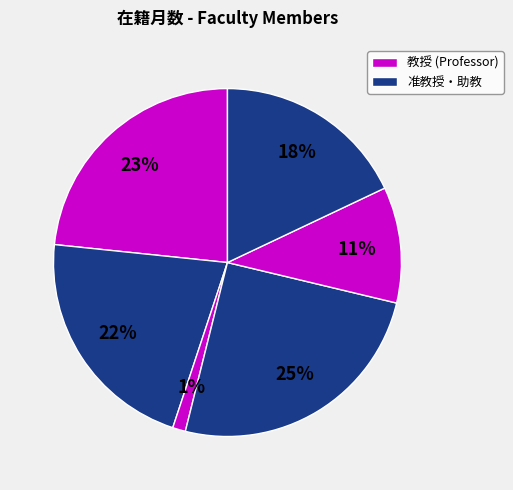

Count the number of slices in the pie.

6